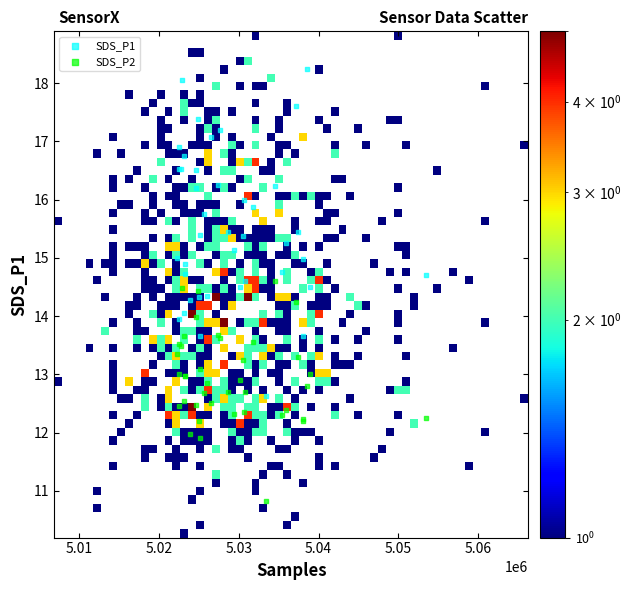

What is the X range (max minus min) for the scatter plot?

31105.0